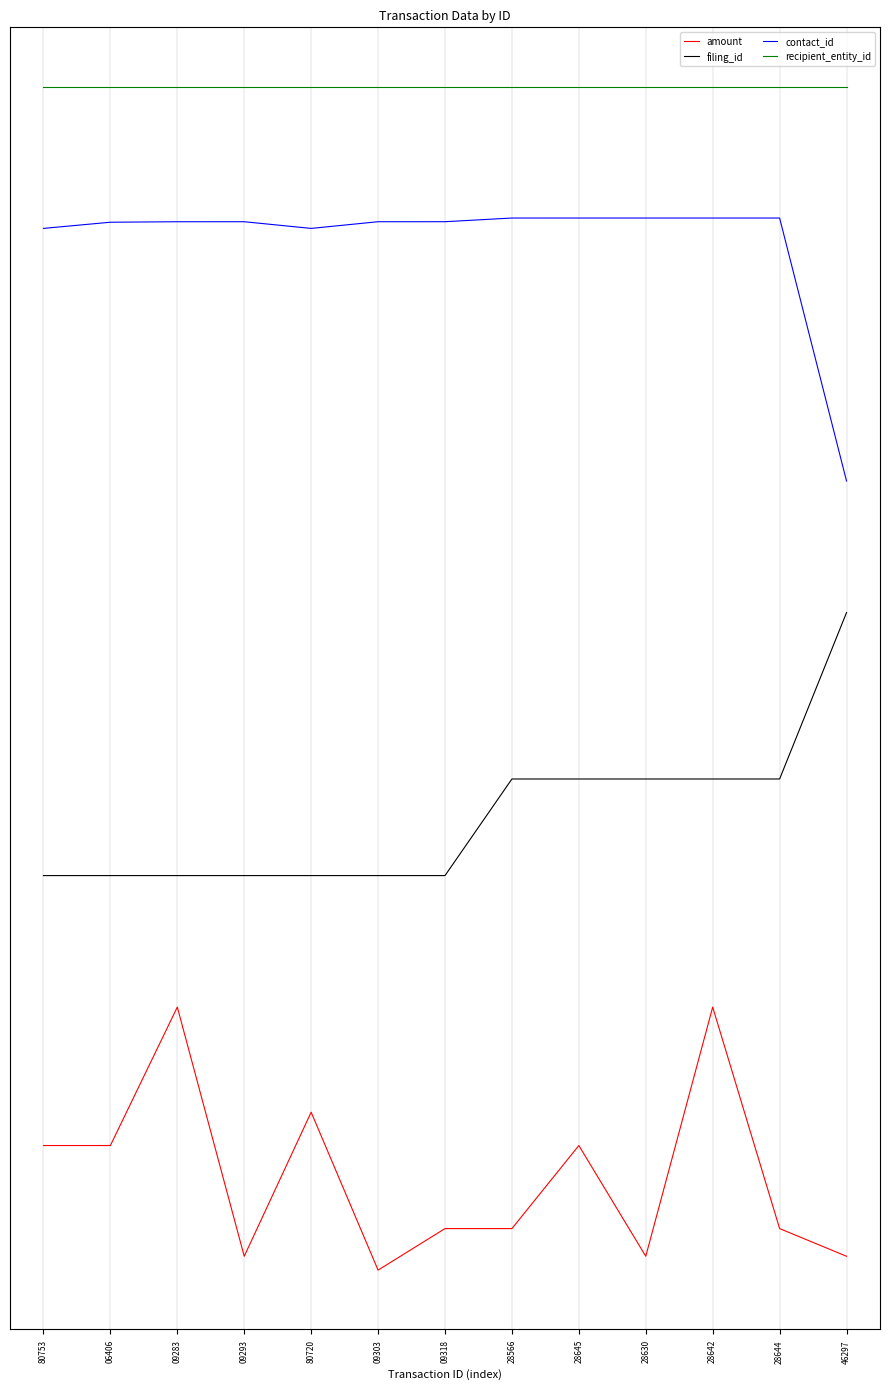

True or false: filing_id and recipient_entity_id intersect in this chart.

False